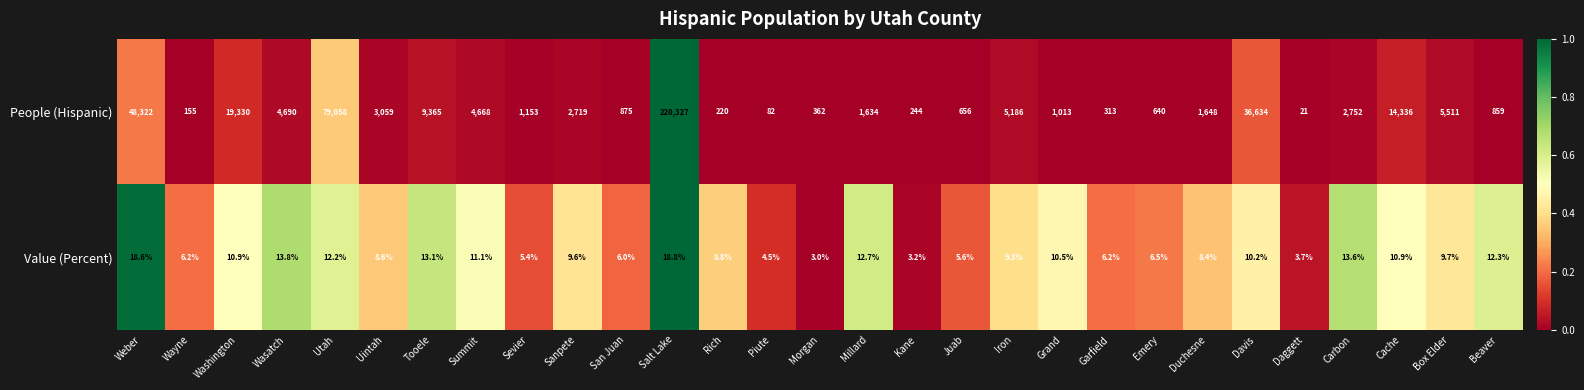

Rank the series at Weber from lowest to highest value.

Value (Percent), People (Hispanic)